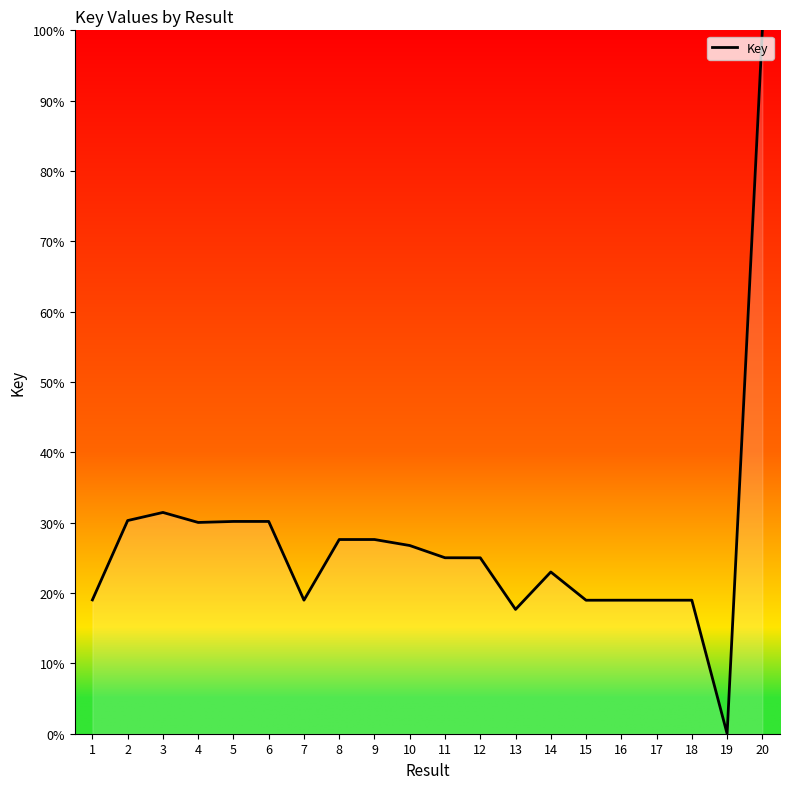

What is the approximate value at 16?

19.0